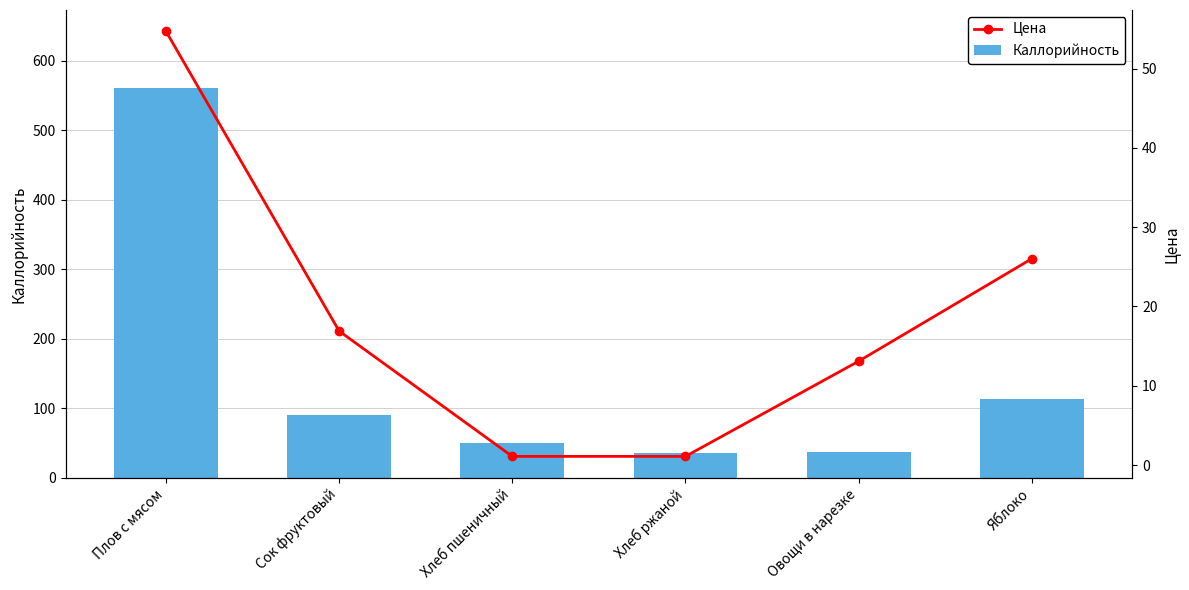

What is the difference between the maximum and minimum values in the Цена series?

53.6